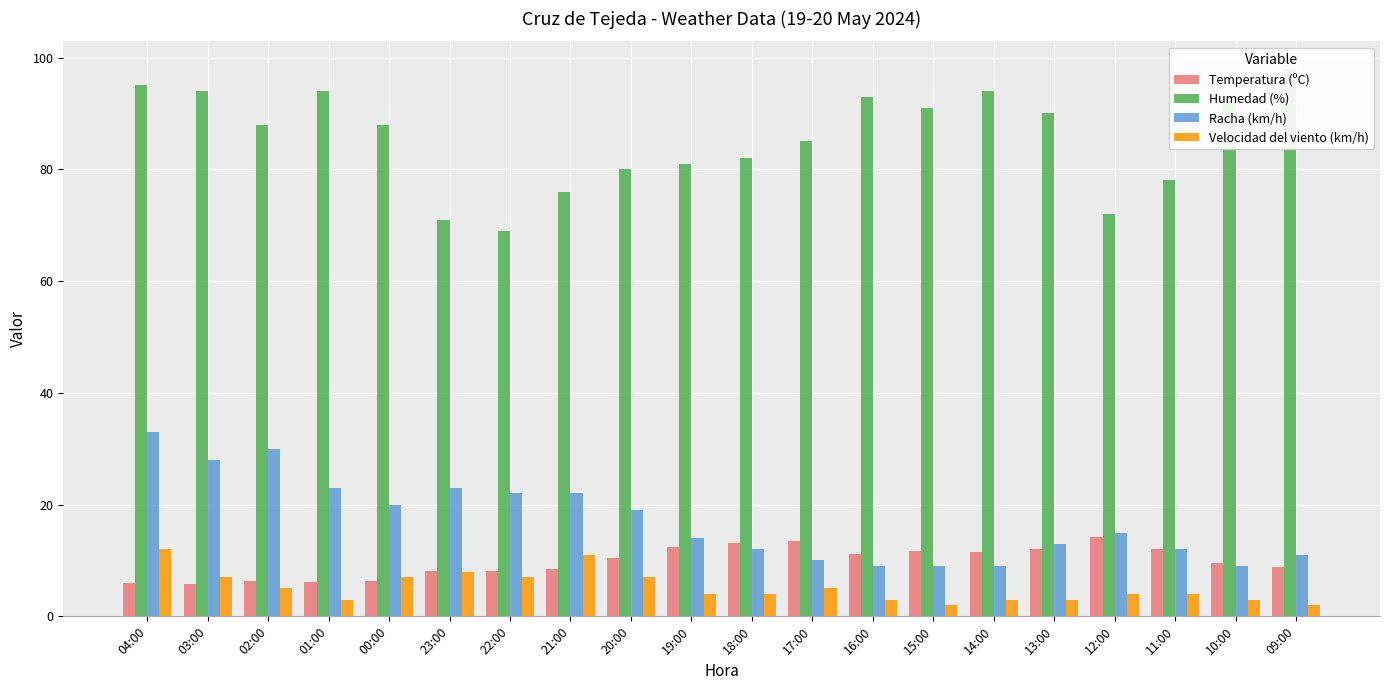

At which category is the sum across all series the highest?

04:00